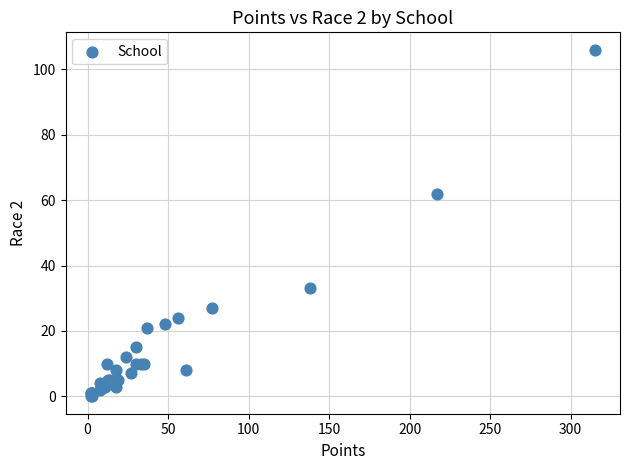

What Y value in the scatter plot is closest to 53?

62